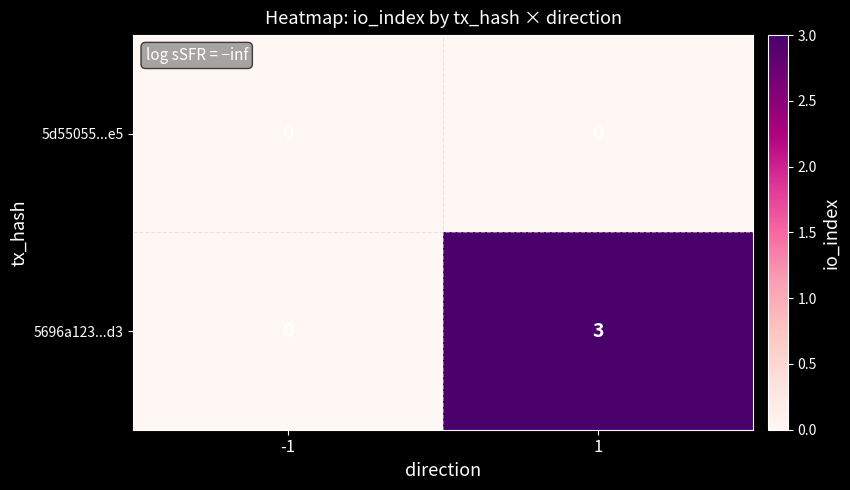

Reading left to right, list all the values displayed in this chart.

5d55055...e5: 0	0
5696a123...d3: 0	3